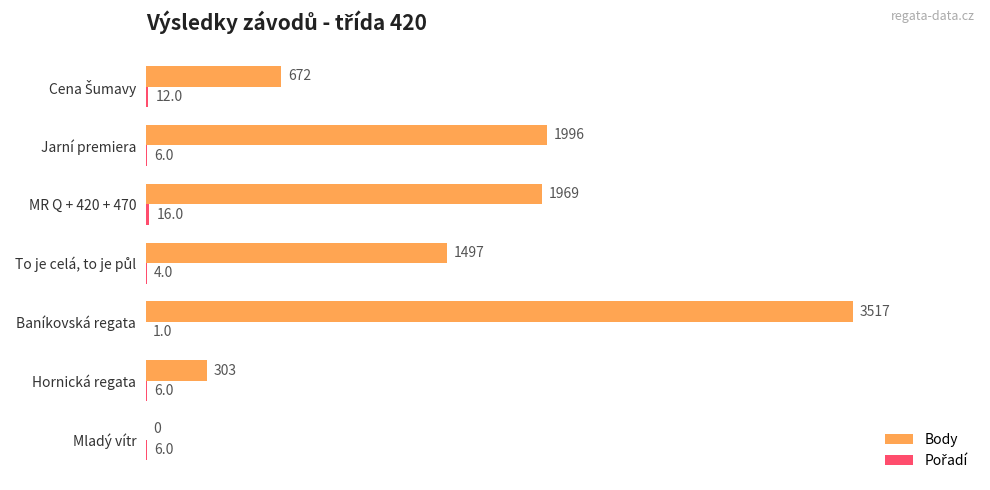

What is the maximum value shown in the chart?

3517